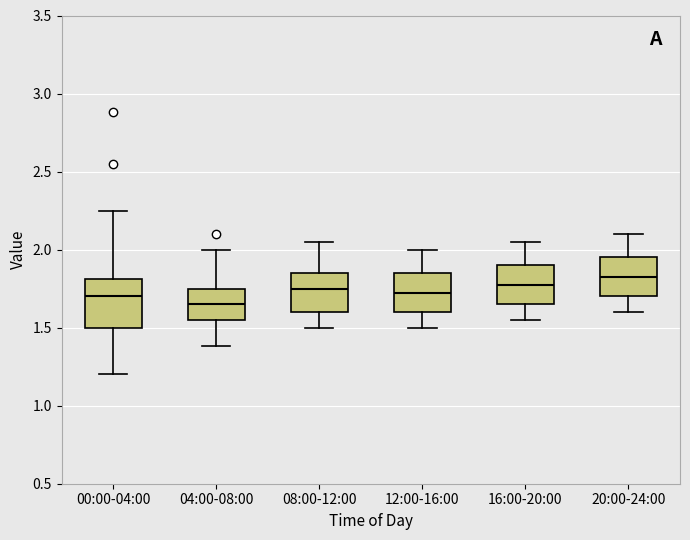

Reading left to right, transcribe this box plot: for each box, give where its median line is, the range the box spans, and where its two whiskers end, as read against the y-axis. The values are not printed on the chart, so give them approximately, as read against the axis.

00:00-04:00: median 1.70, box 1.50 to 1.80, whiskers 1.20 to 2.25
04:00-08:00: median 1.65, box 1.55 to 1.75, whiskers 1.40 to 2.00
08:00-12:00: median 1.75, box 1.60 to 1.85, whiskers 1.50 to 2.05
12:00-16:00: median 1.75, box 1.60 to 1.85, whiskers 1.50 to 2.00
16:00-20:00: median 1.80, box 1.65 to 1.90, whiskers 1.55 to 2.05
20:00-24:00: median 1.85, box 1.70 to 1.95, whiskers 1.60 to 2.10